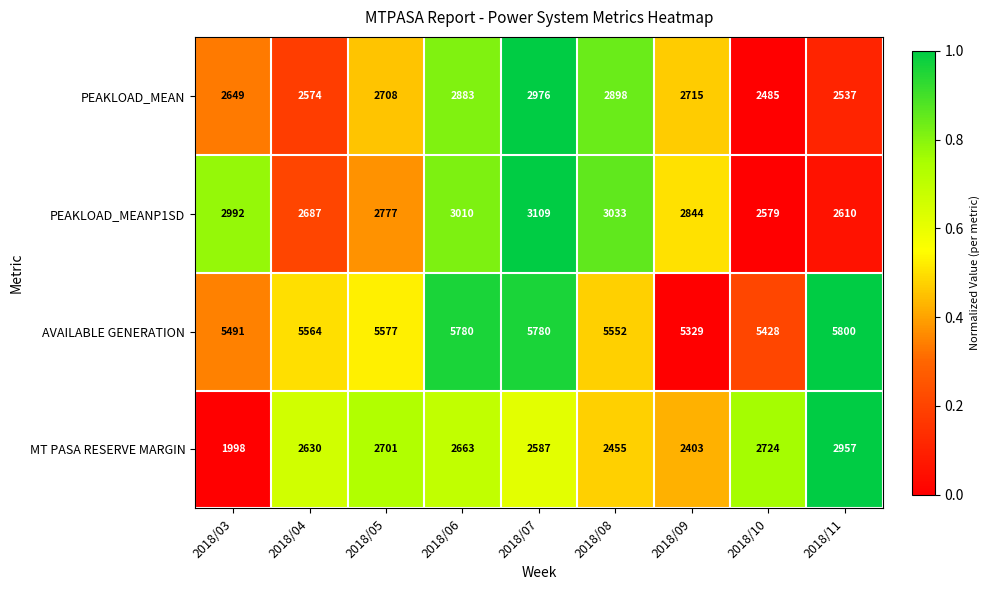

What is the maximum value shown in the chart?

5800